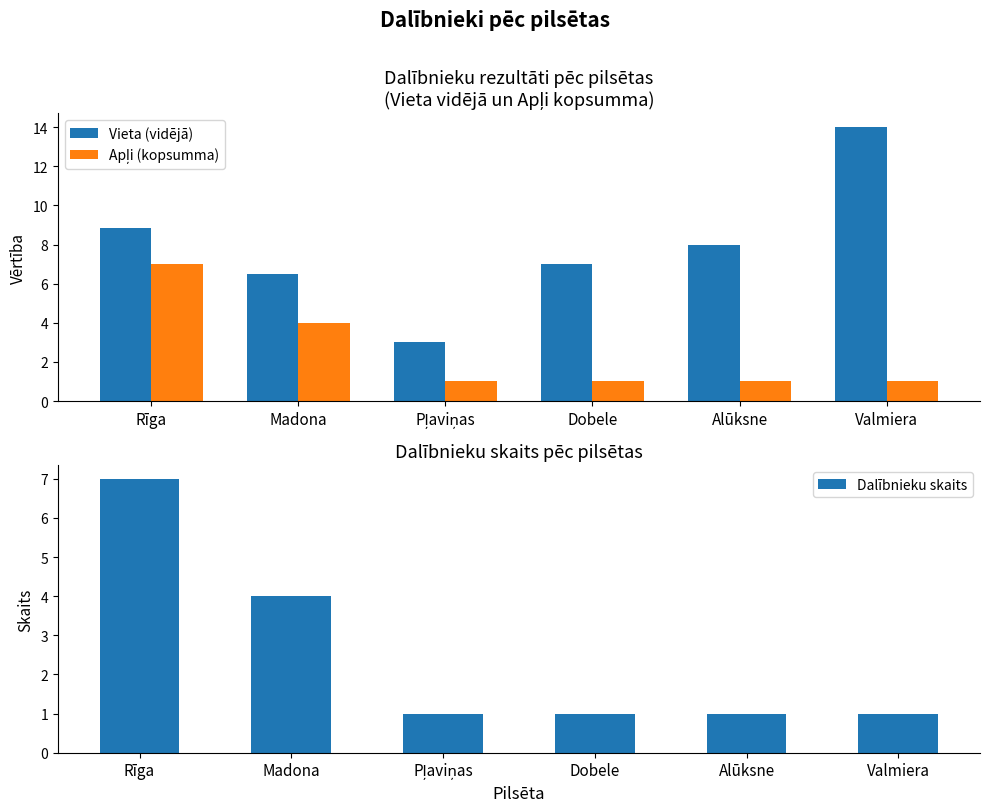

True or false: Dalībnieku skaits has a value of 1.0 at Pļaviņas.

True